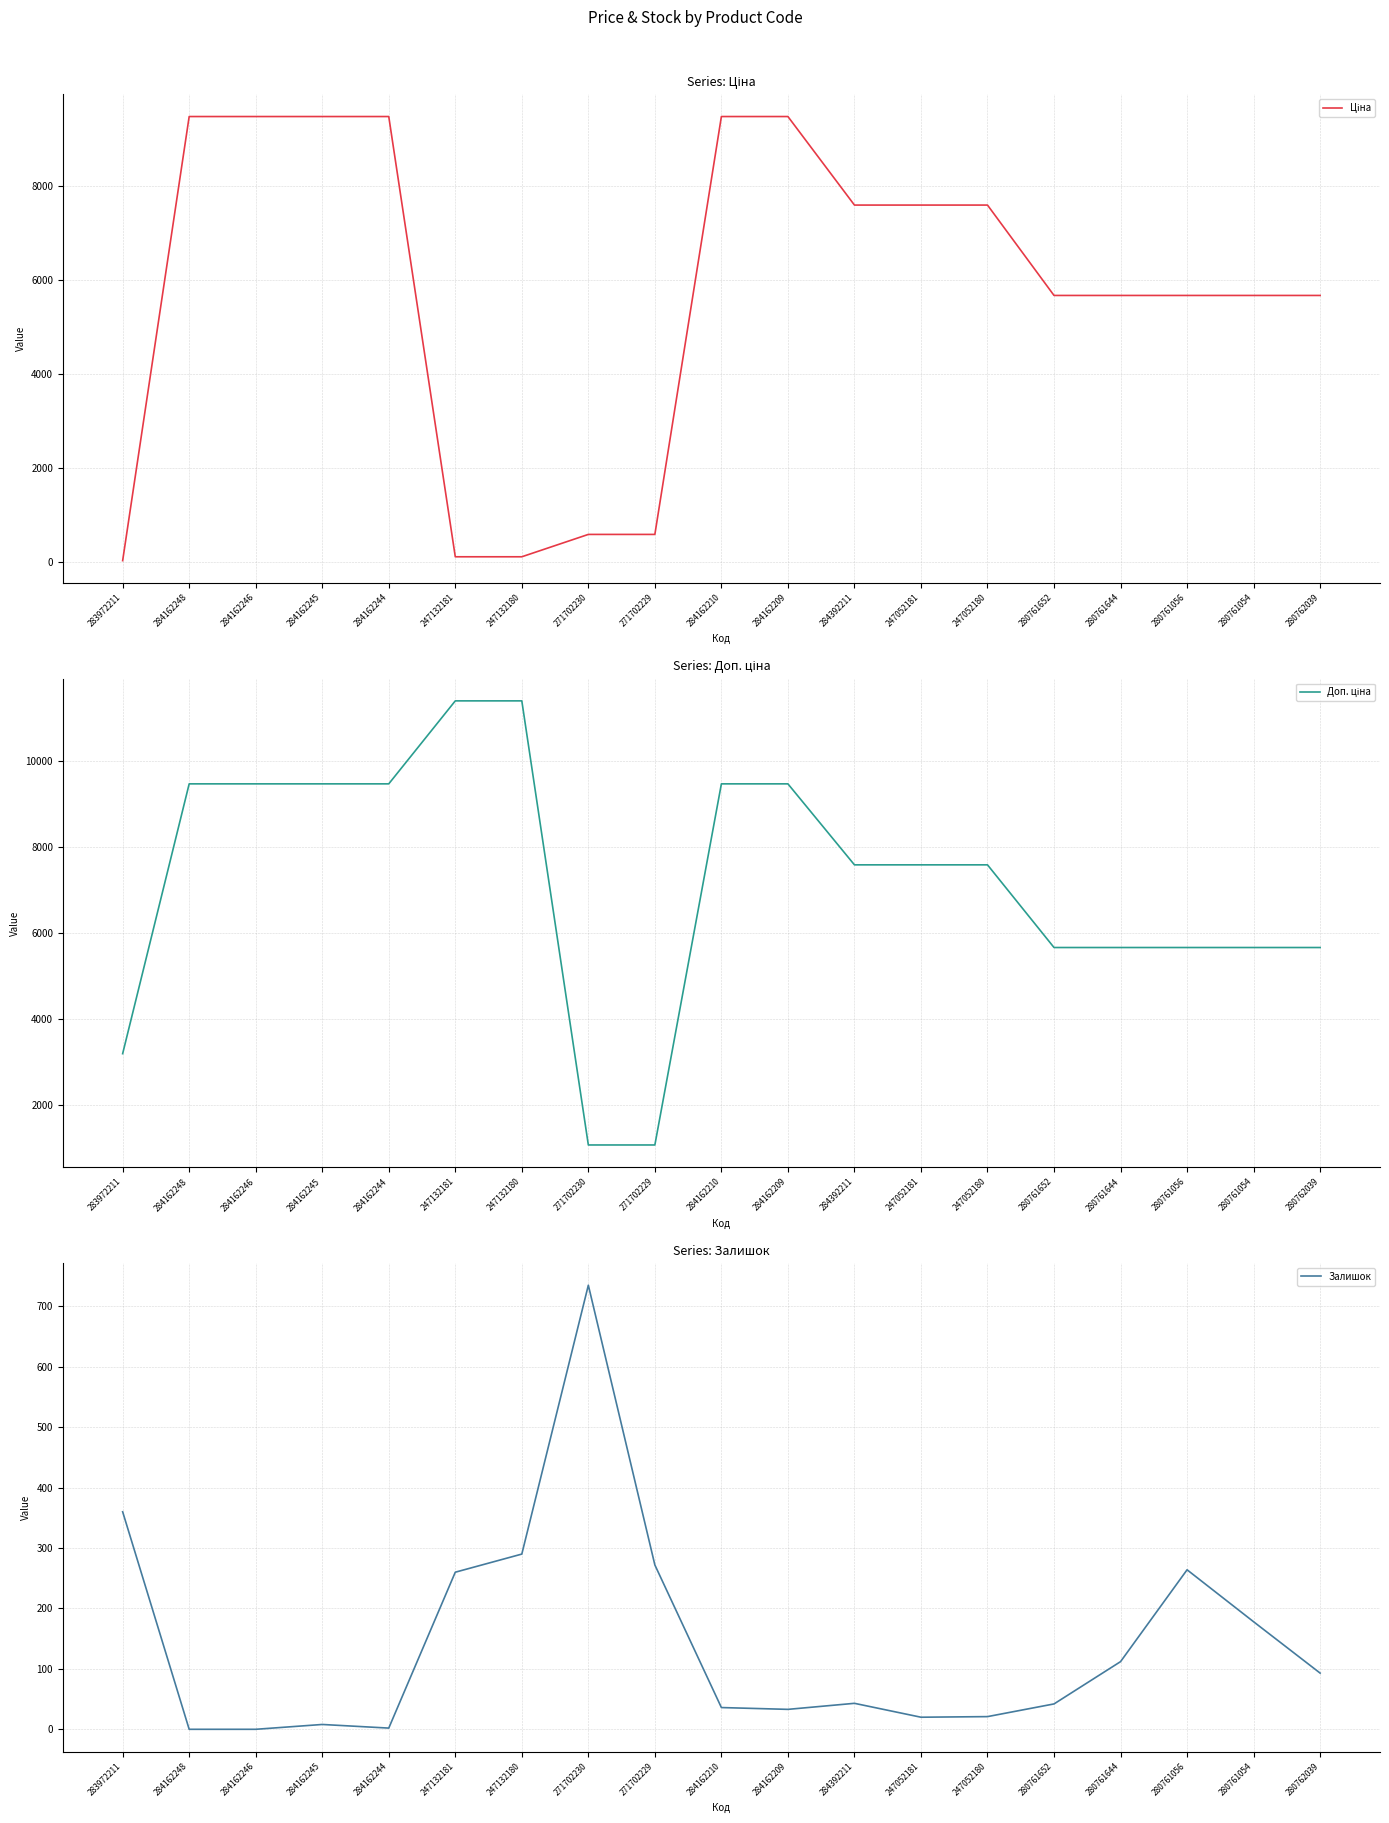

What is the value of the Доп. ціна point at the 16th from the left?

5673.8